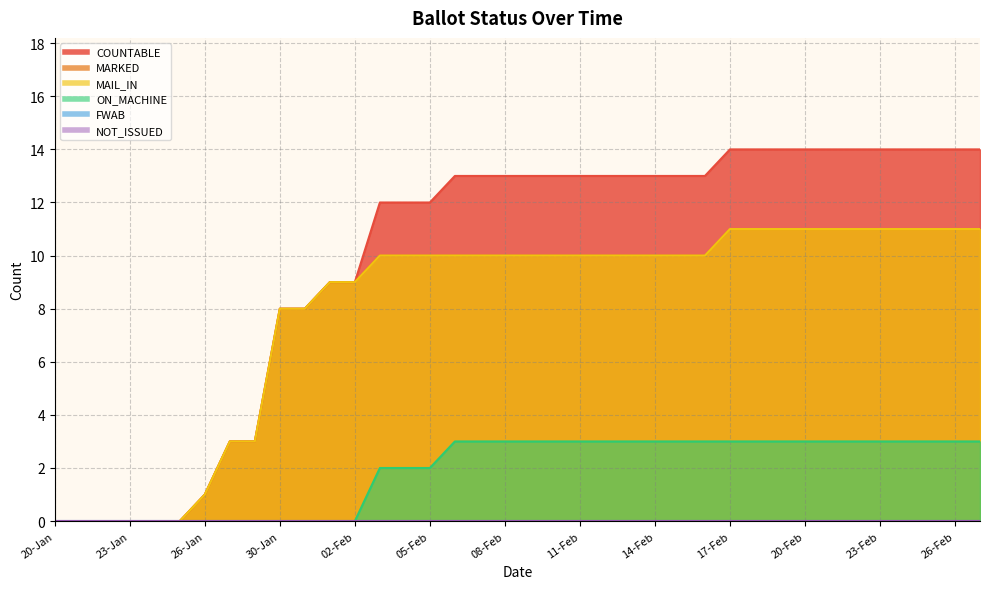

True or false: MARKED has more than 2 interior local peaks.

False